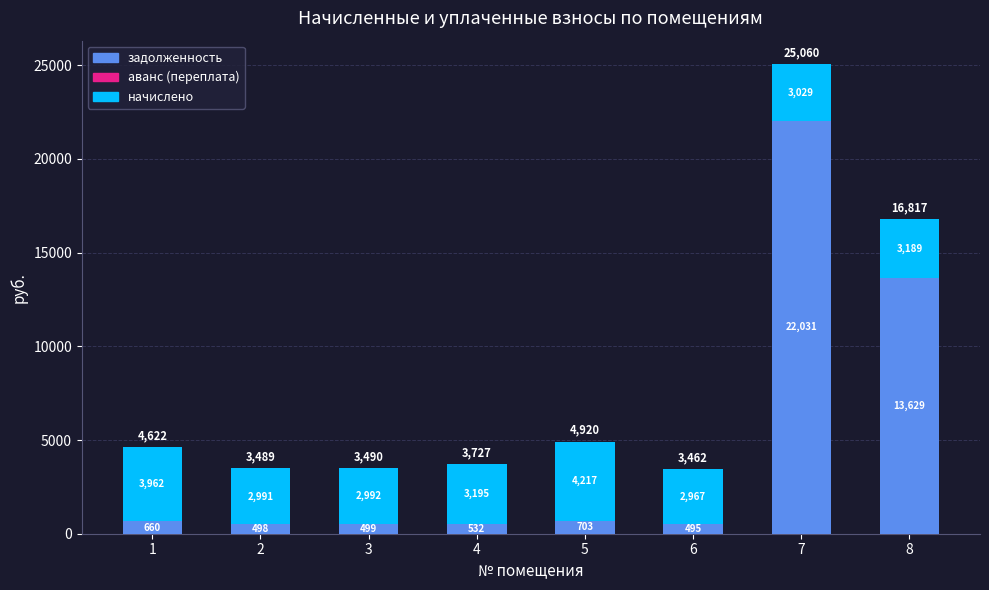

Read the задолженность value at 3.

498.6